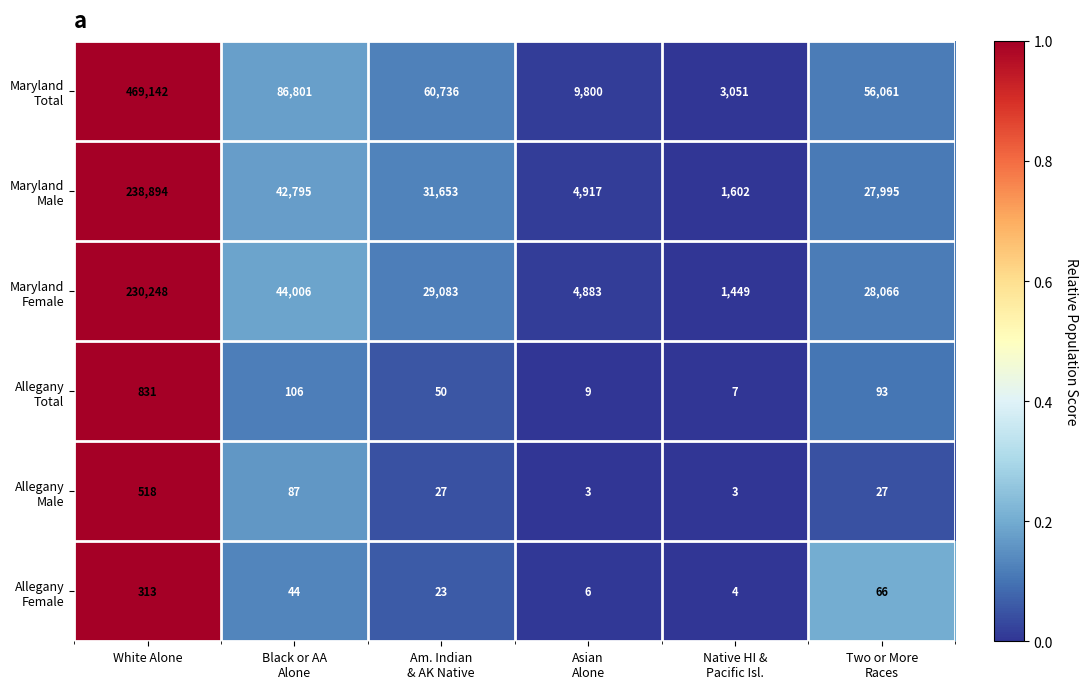

At how many categories does at least one series exceed 44230?

4